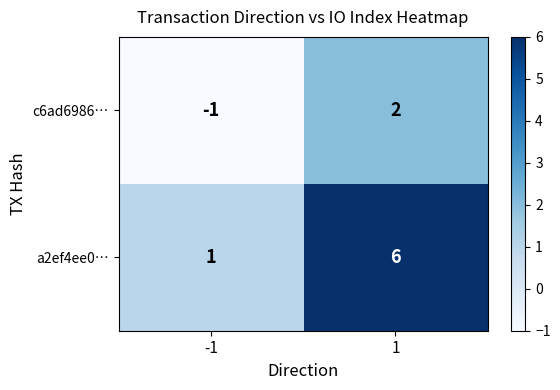

Is the value of a2ef4ee0… at 1 greater than the value of c6ad6986… at -1?

Yes